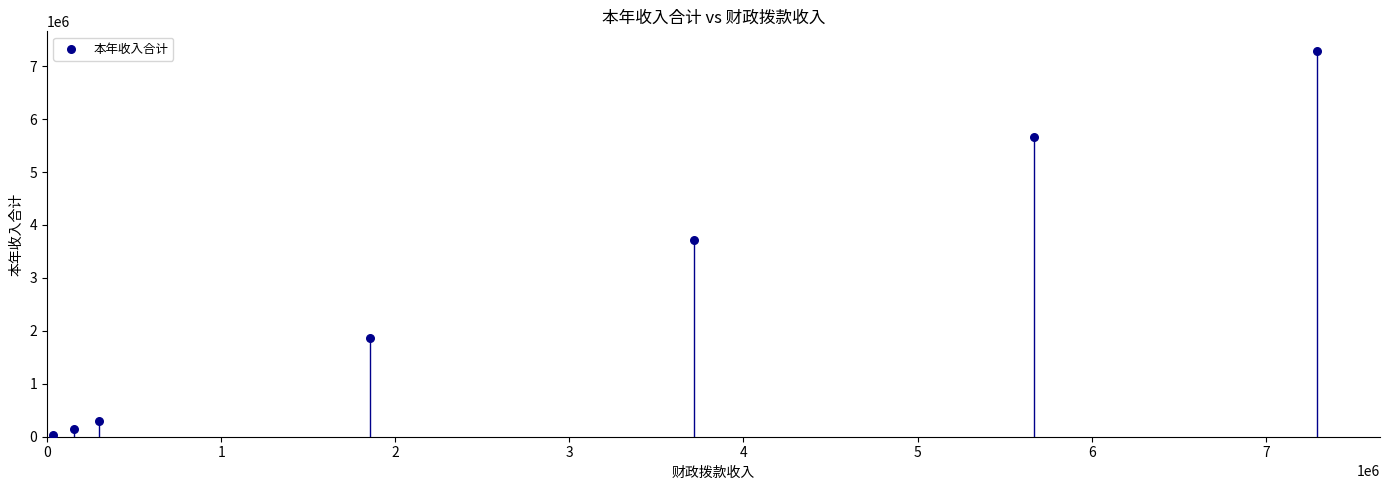

What is the range of Y values (max minus min)?

7260280